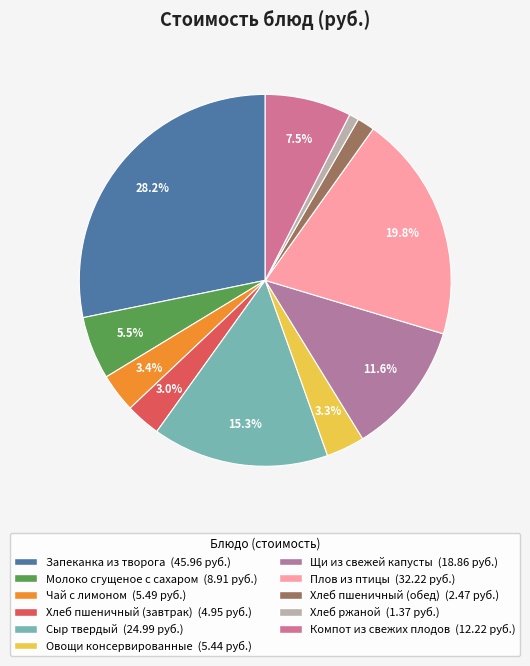

How many segments does this pie chart have?

11